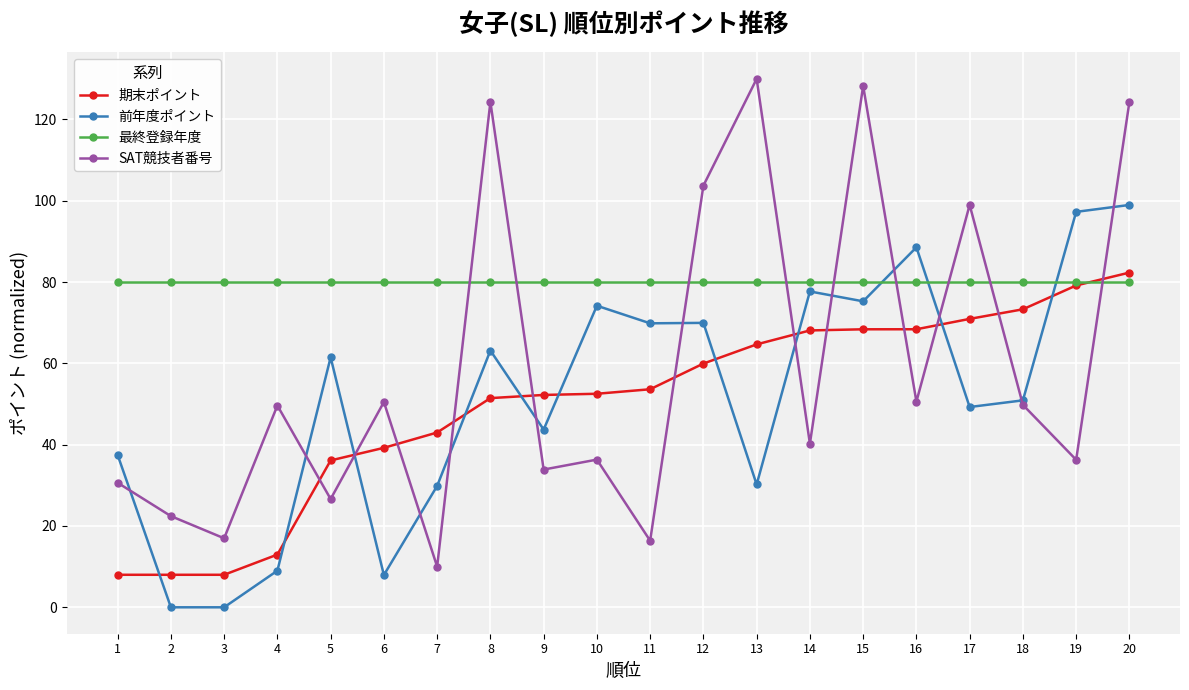

Rank the series at 6 from lowest to highest value.

前年度ポイント, 期末ポイント, SAT競技者番号, 最終登録年度